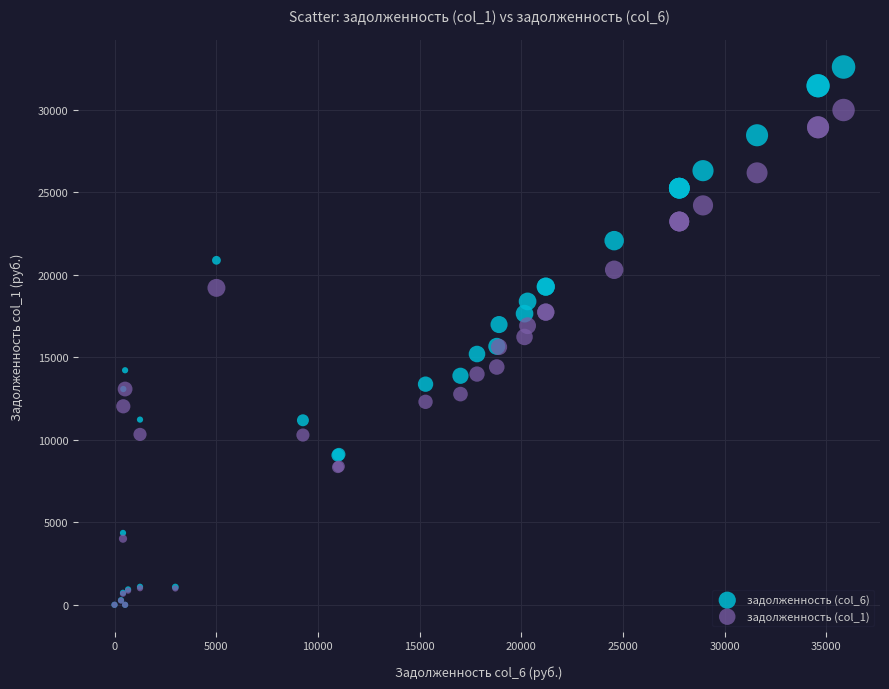

Which series contains the highest Y value?

задолженность (col_6)